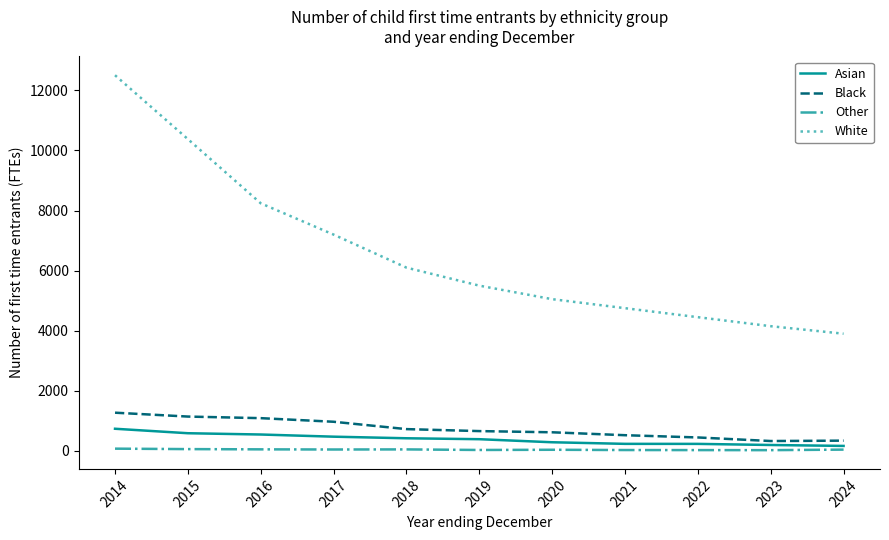

What is the smallest value displayed?

23.0